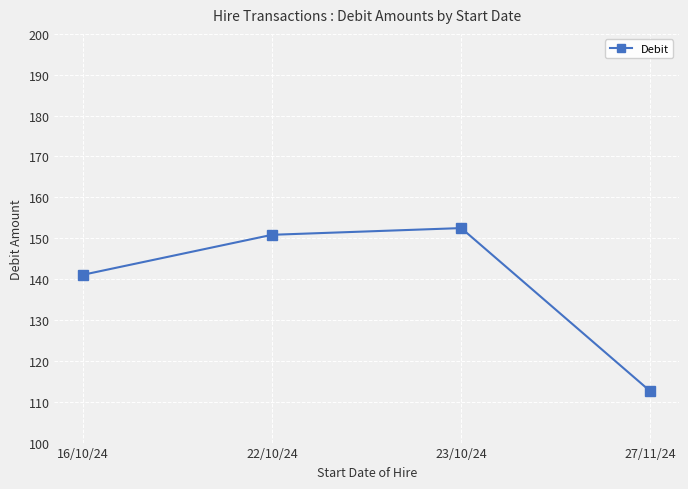

How many points are higher than both their immediate neighbors (excluding endpoints)?

1